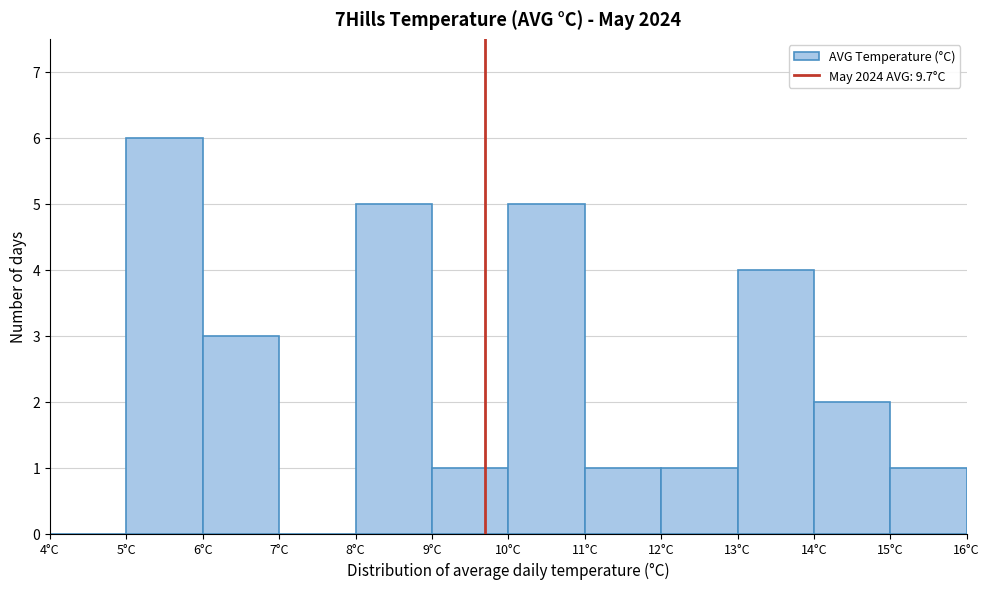

Over which range of the x-axis is the bar tallest?

5 to 6